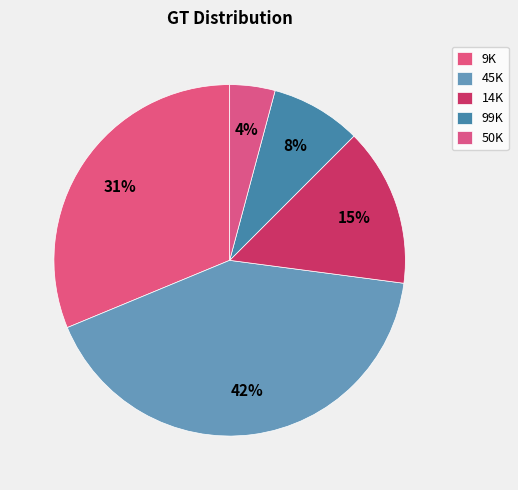

How many slices are in this pie chart?

5